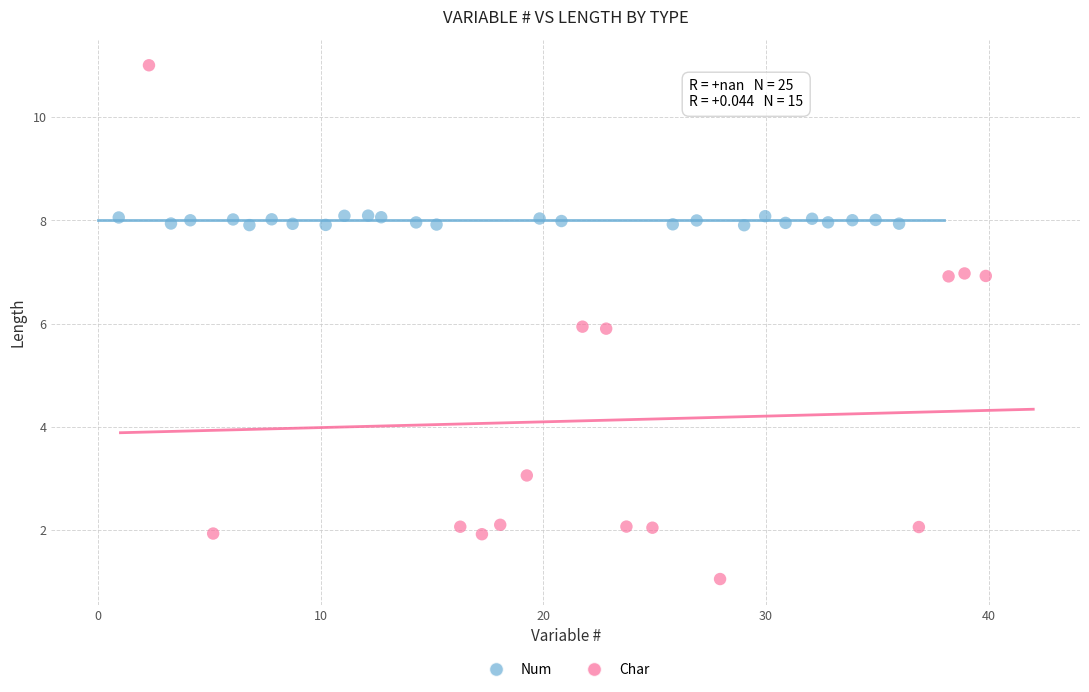

Which series contains the highest Y value?

Char